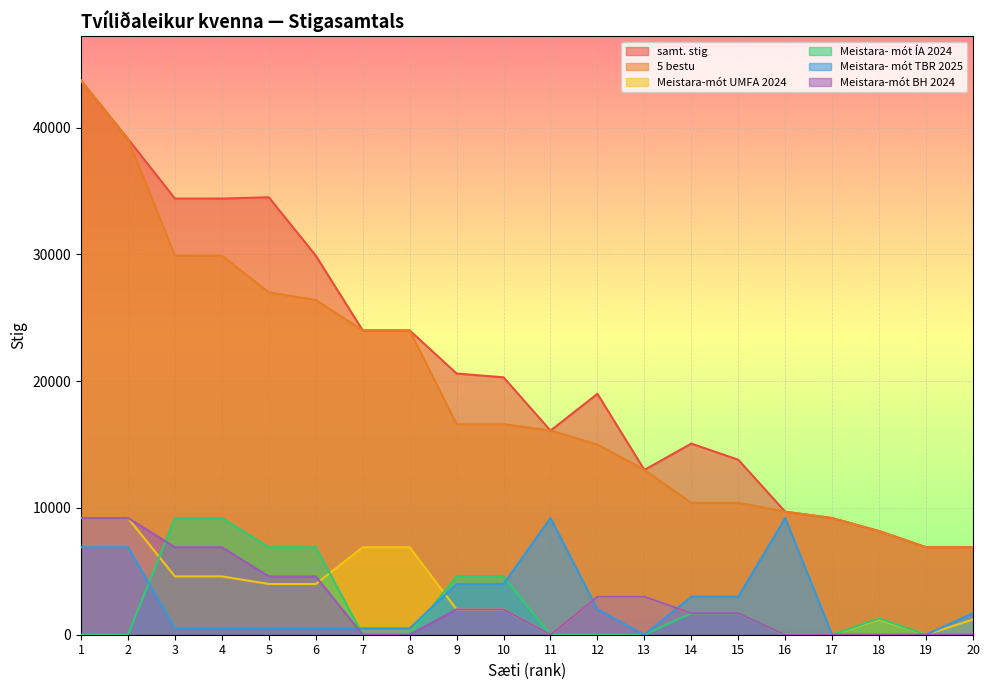

True or false: samt. stig and Meistara- mót TBR 2025 cross at least once.

False